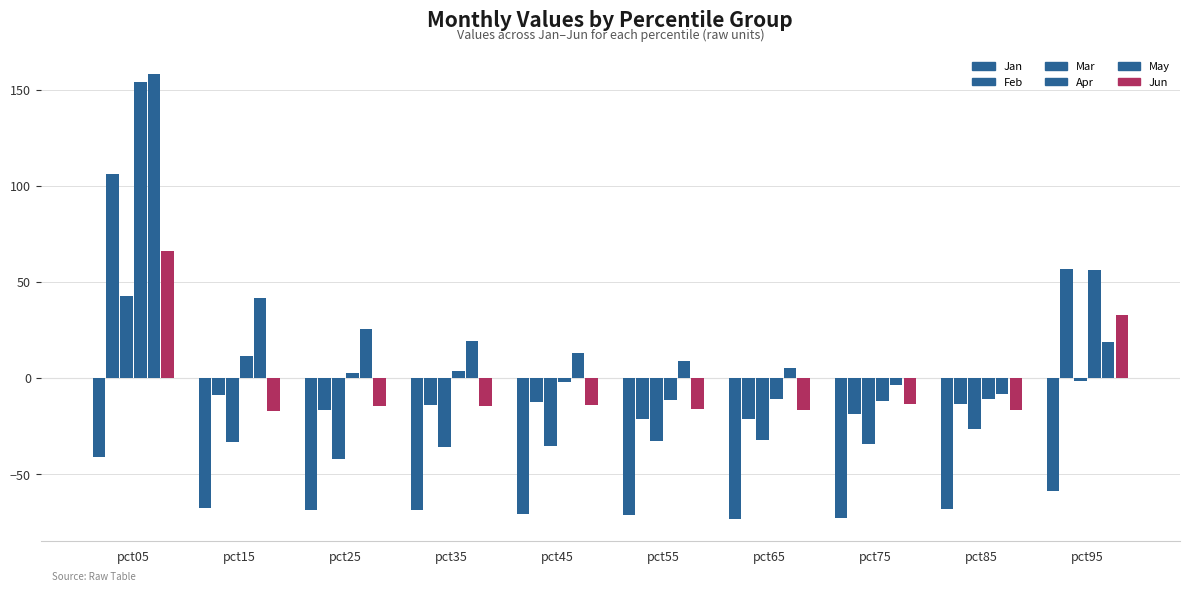

How many data points does each series have?

10